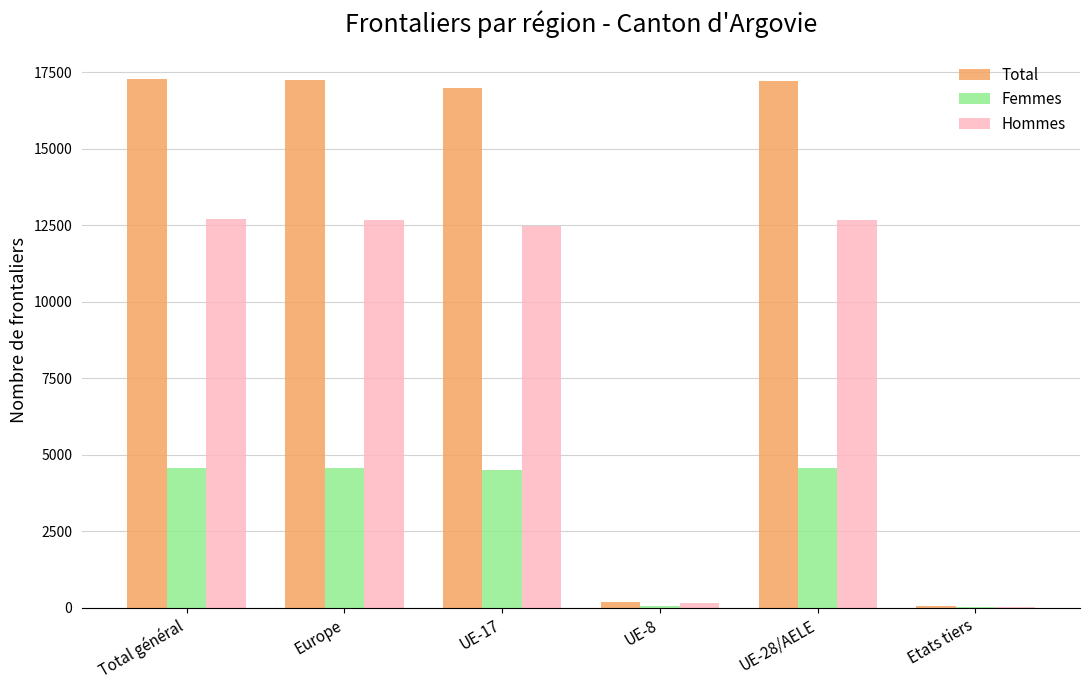

Is it true that Femmes equals 6159 at Europe?

False